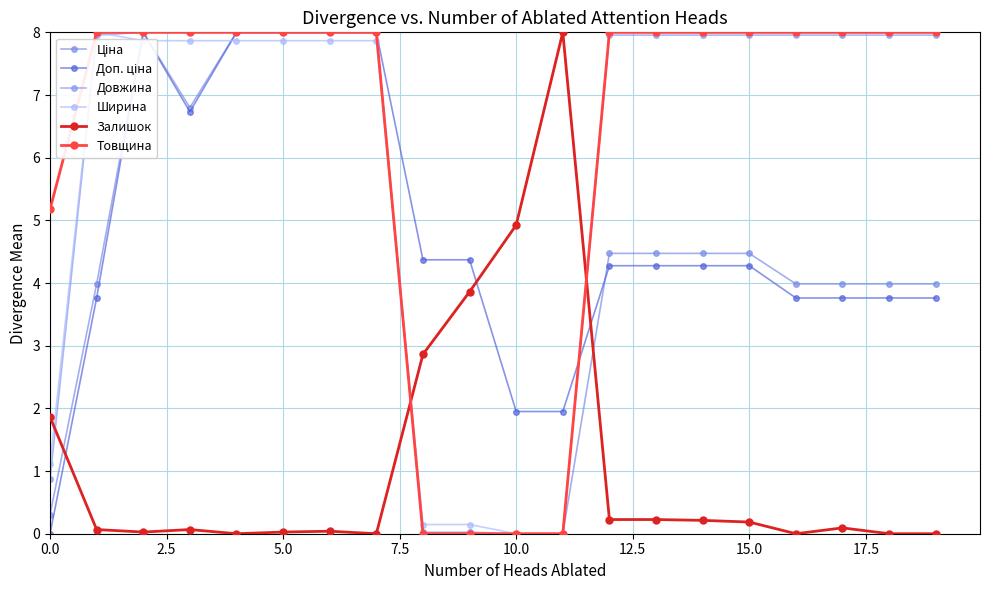

How many lines are shown in the chart?

6